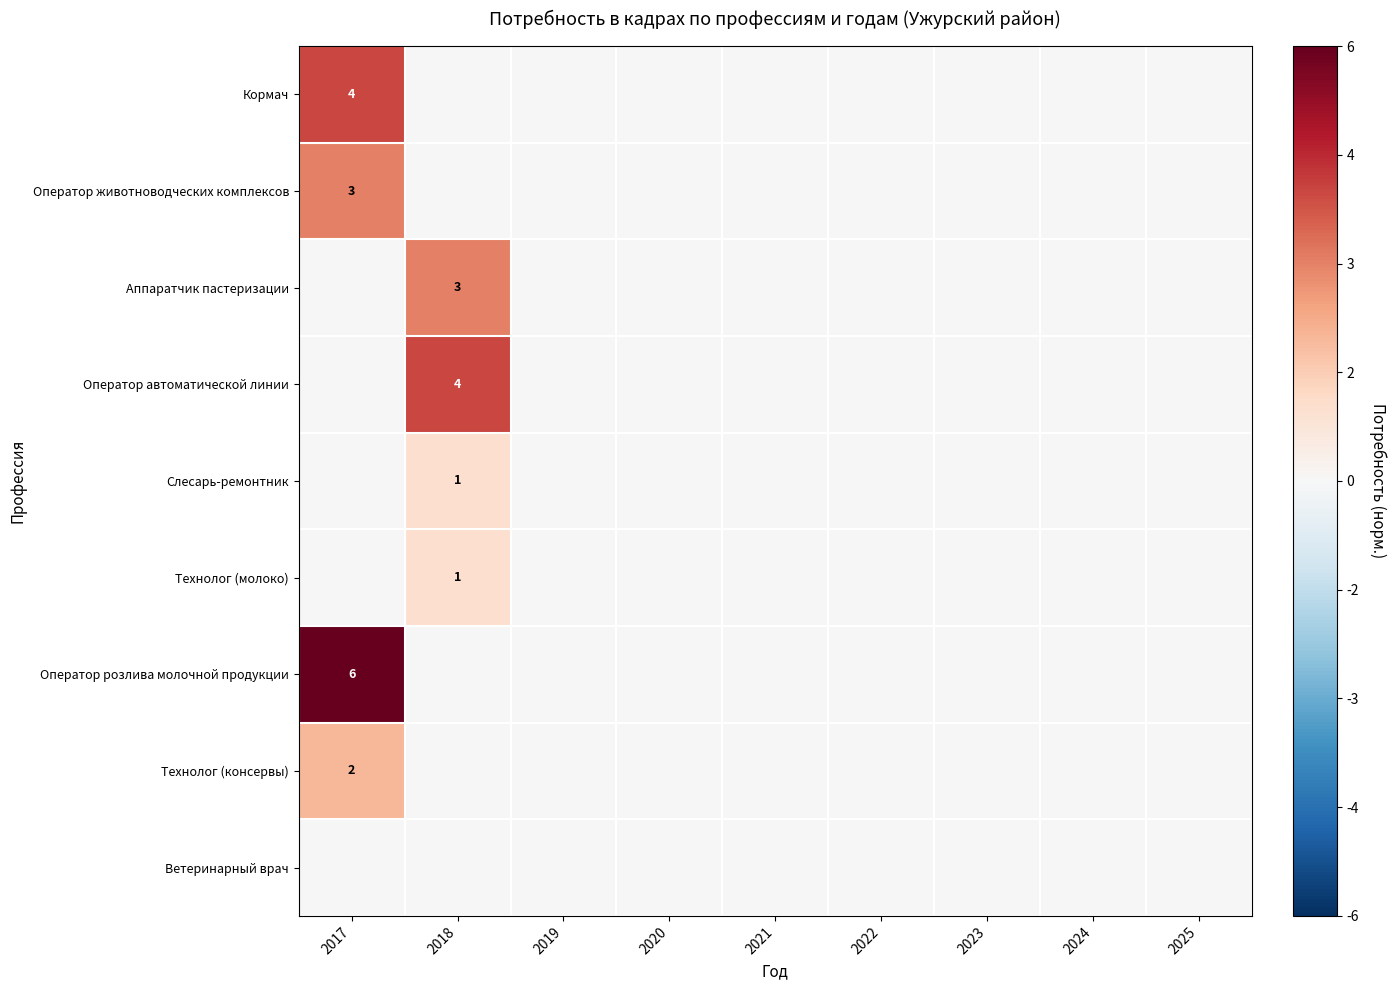

The value of Технолог (консервы) at 2017 is 2. True or false?

True